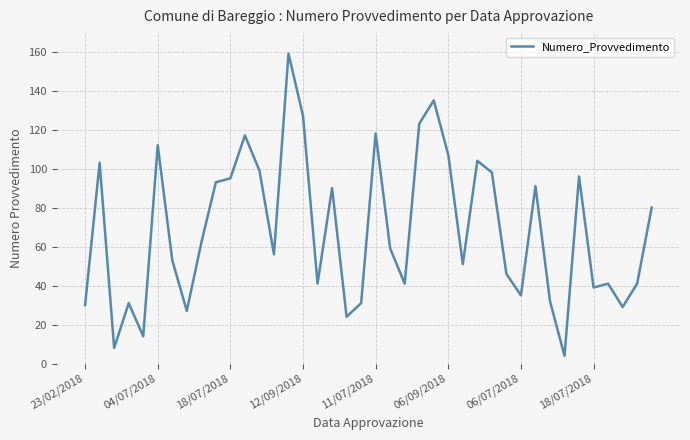

What is the minimum value shown in the chart?

4